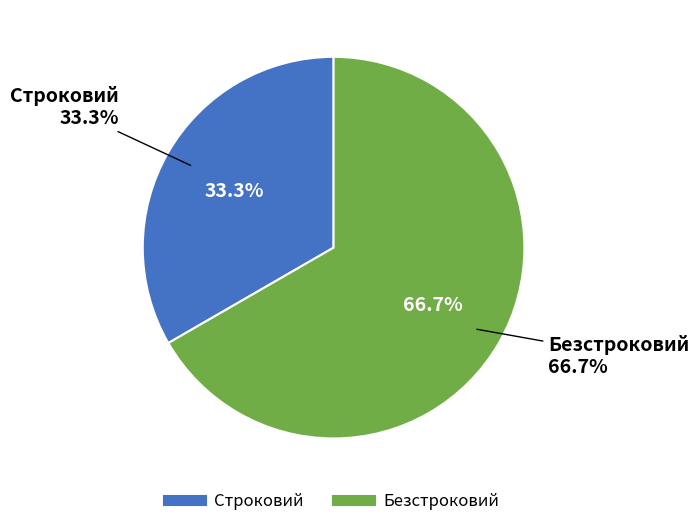

Which has a higher value, Строковий or Безстроковий?

Безстроковий